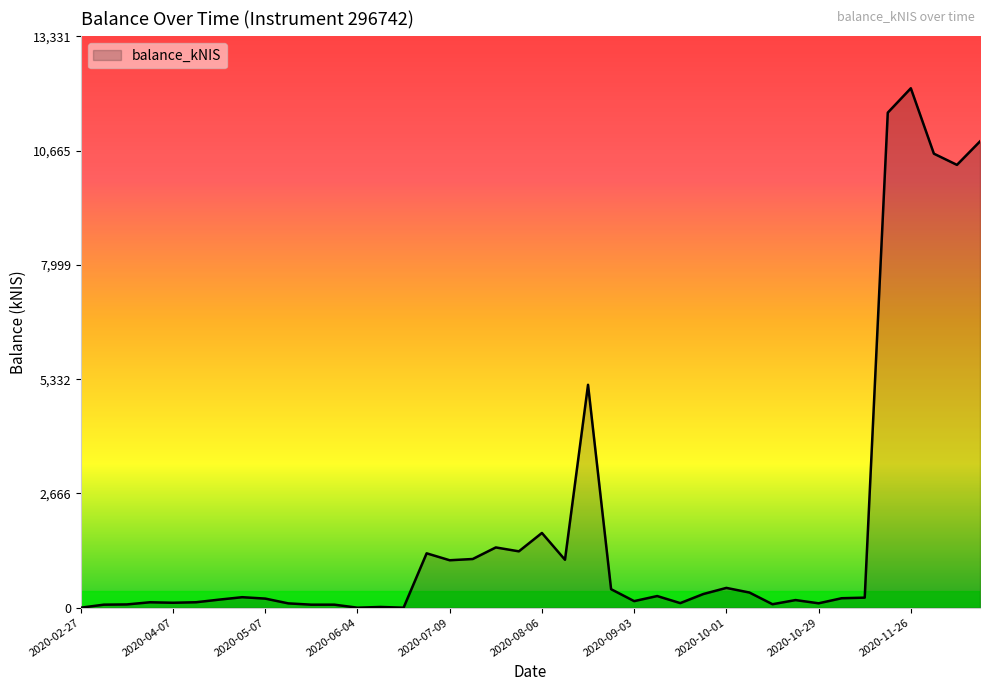

What is the difference between the maximum and minimum values?

12119.1